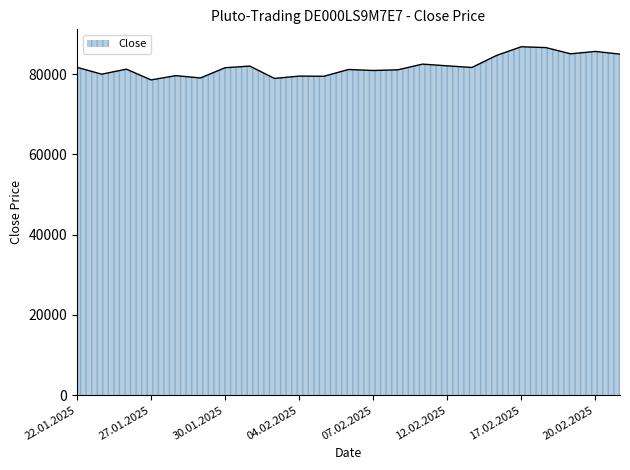

What is the difference between the maximum and minimum values?

8264